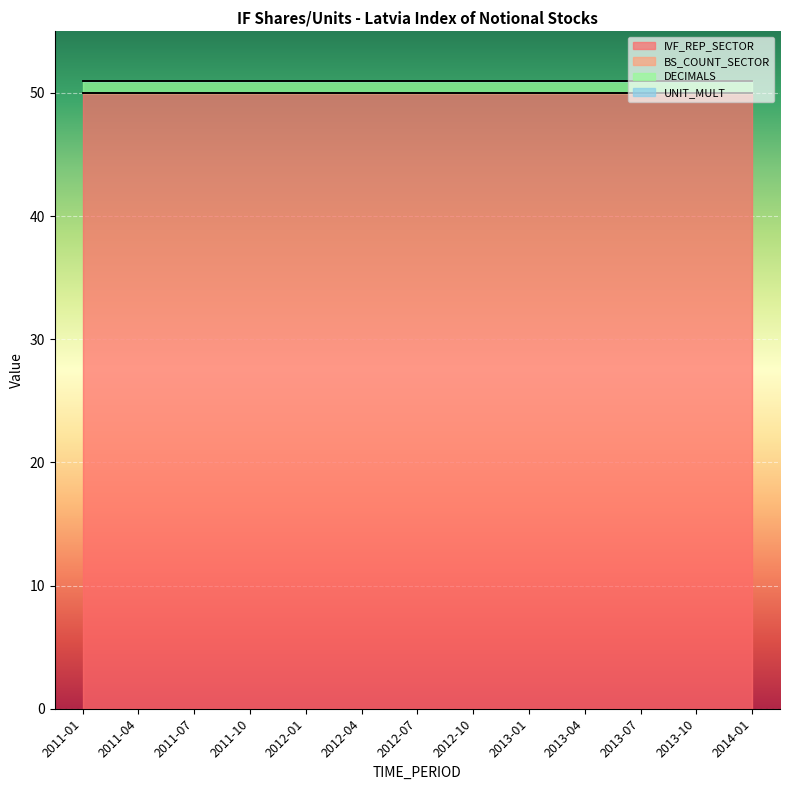

At how many categories does at least one series exceed 18?

13